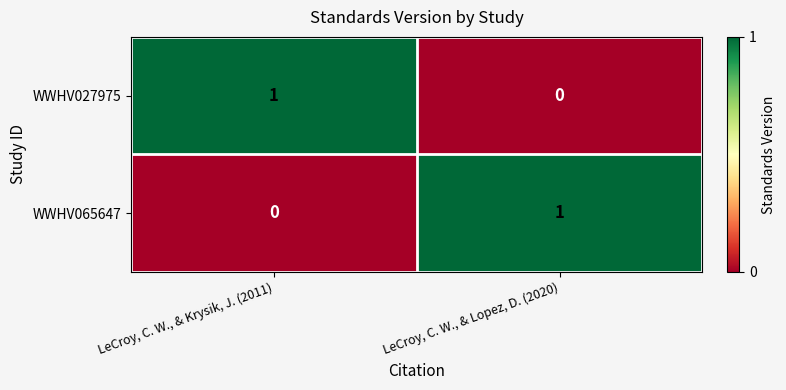

Which category has the lowest value in the WWHV065647 series?

LeCroy, C. W., & Krysik, J. (2011)